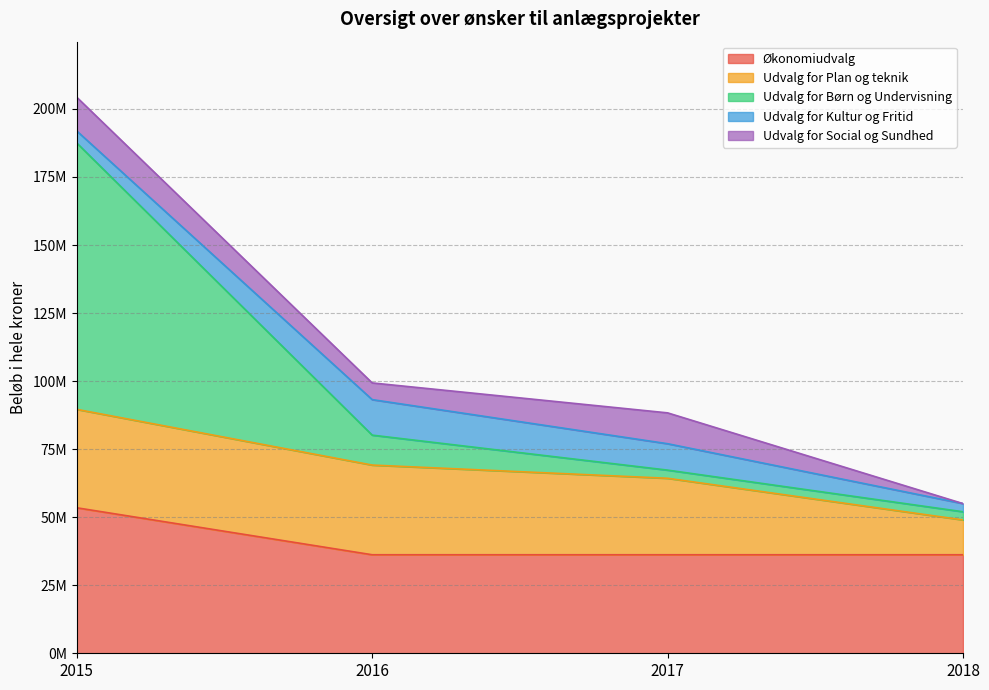

How many data points does each series have?

4